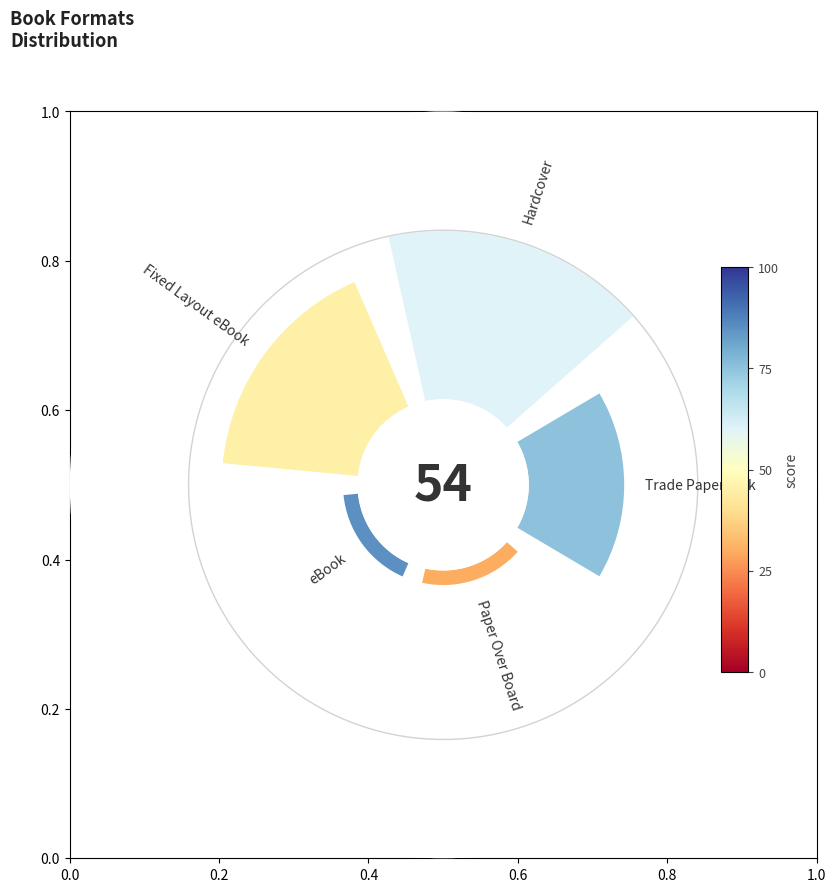

To the nearest percent, what is the average slice percentage?

20%